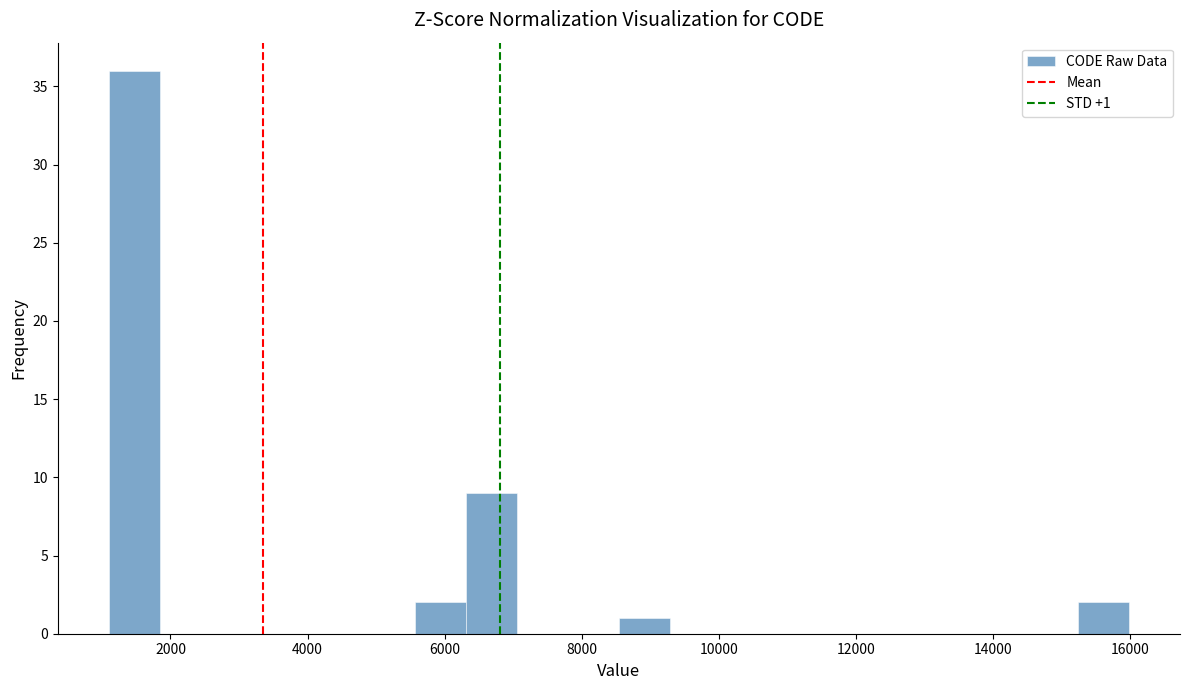

Read against the x-axis, roughly where is the centre of the tallest bar?

1400